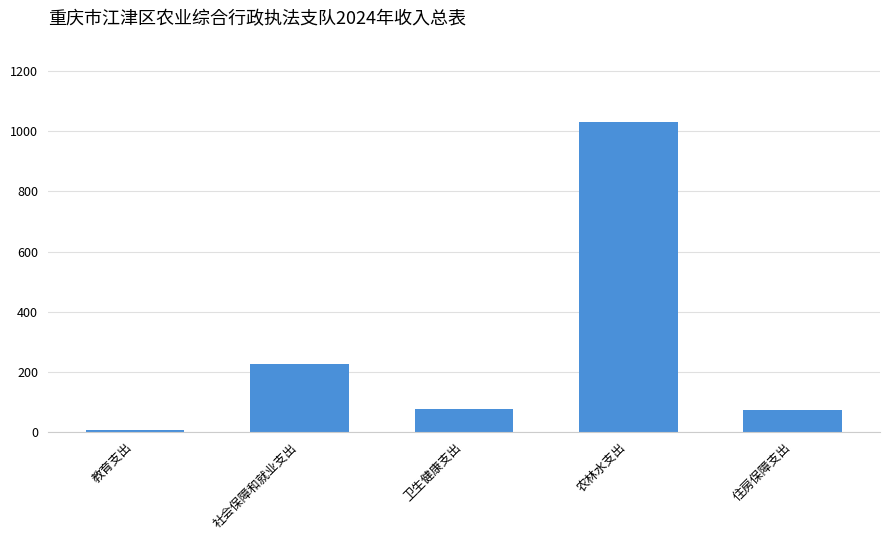

Is it true that the value at 卫生健康支出 is 74.8?

True